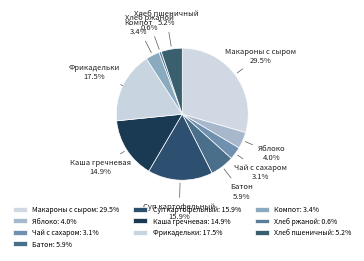

To the nearest percent, what percentage of the pie is Батон?

6%